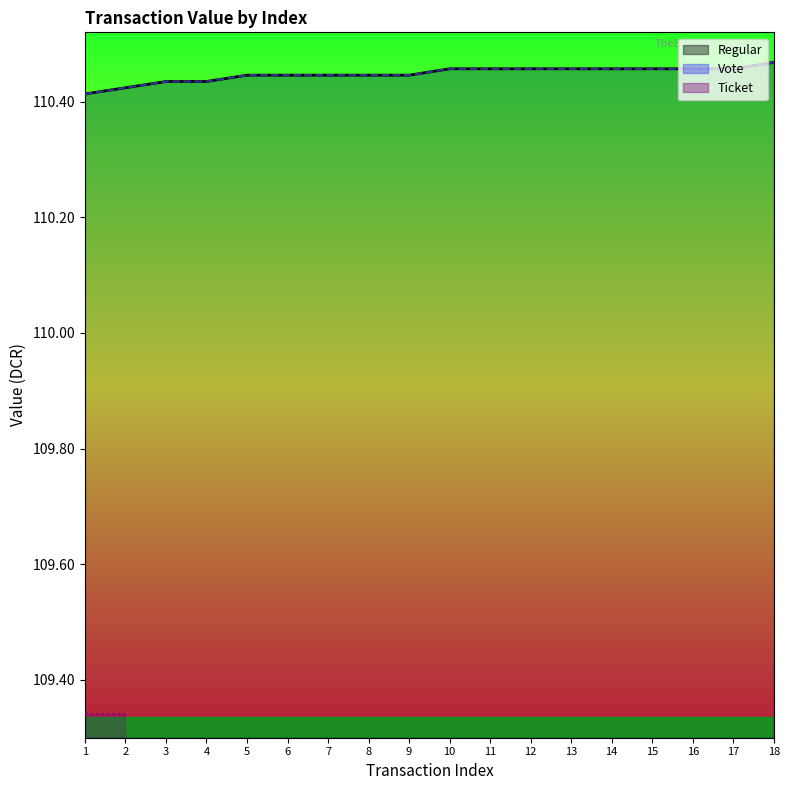

What is the difference between the maximum and minimum values in the Regular series?

0.1